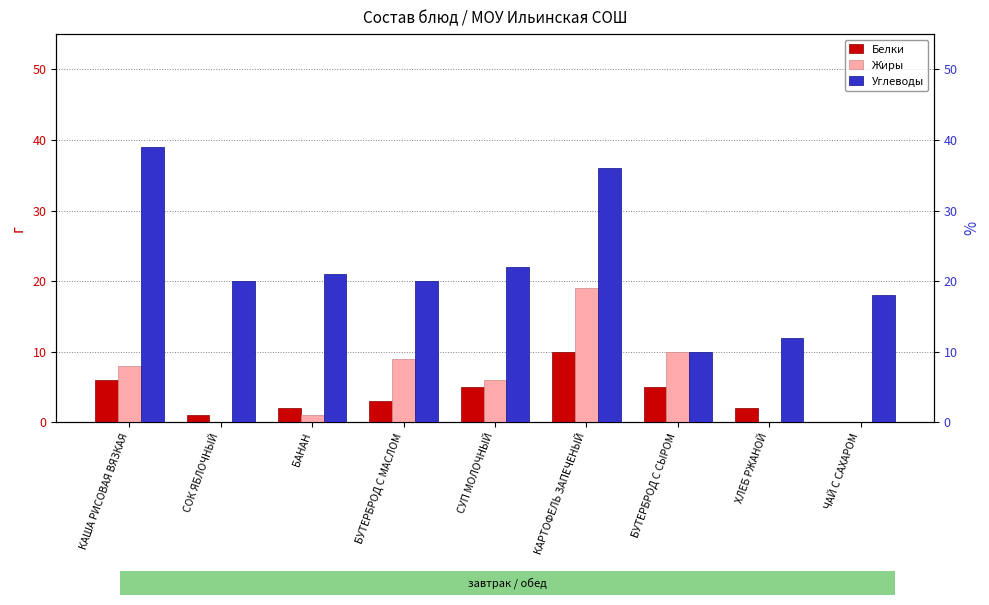

Which has a higher value, КАРТОФЕЛЬ ЗАПЕЧЕНЫЙ or КАША РИСОВАЯ ВЯЗКАЯ?

КАРТОФЕЛЬ ЗАПЕЧЕНЫЙ